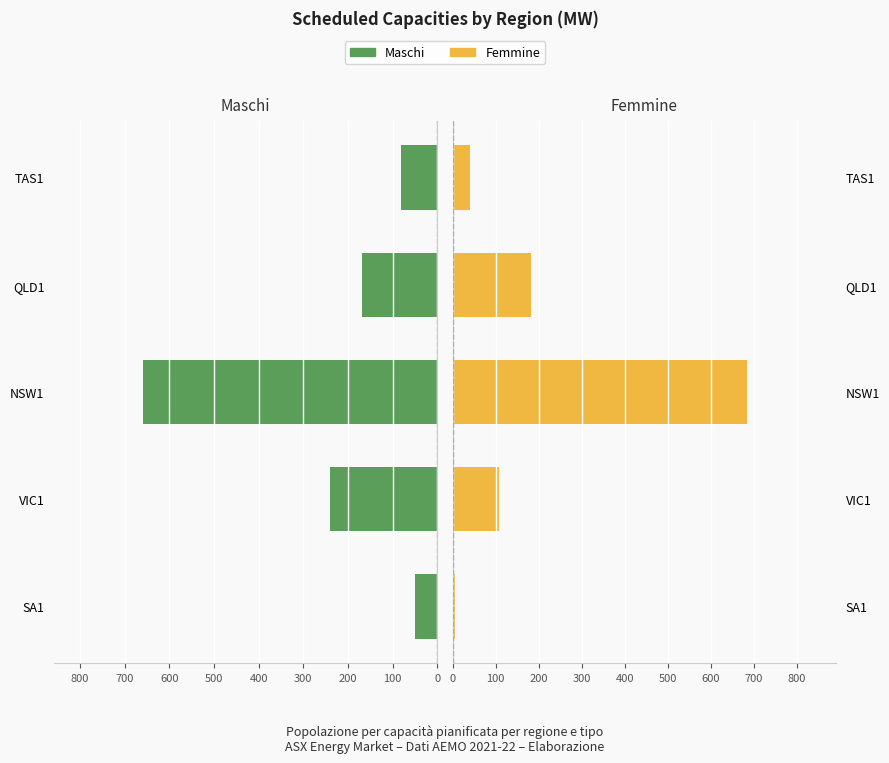

Count the number of data series in this chart.

2